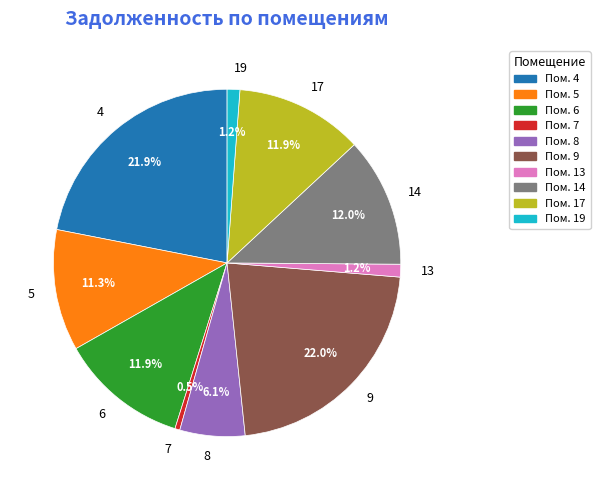

What is the smallest slice in the pie chart?

7